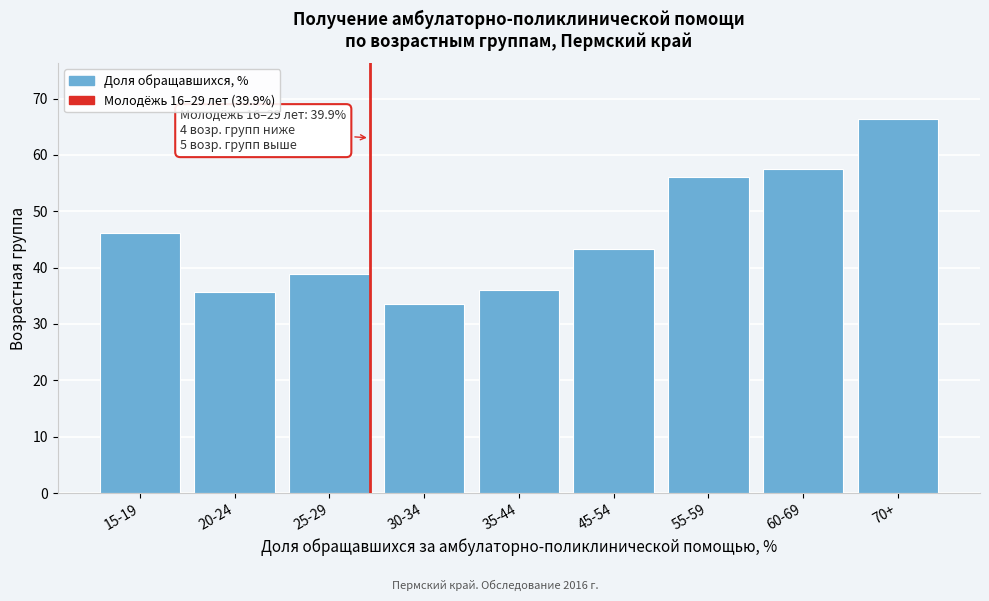

Reading left to right, what are all the values shown in this chart?

46.1	35.7	38.9	33.6	36.1	43.3	56.1	57.5	66.3